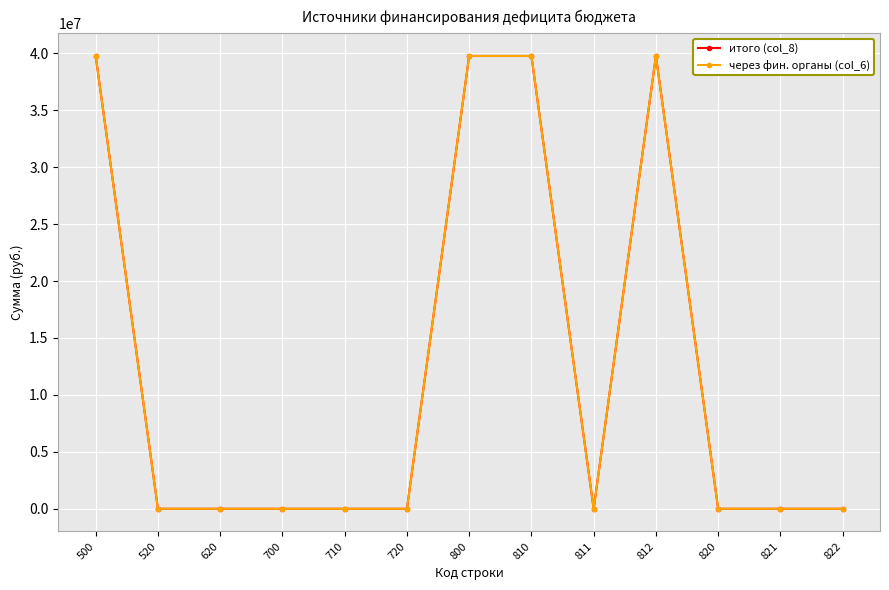

Which series has the largest total across all categories?

итого (col_8)